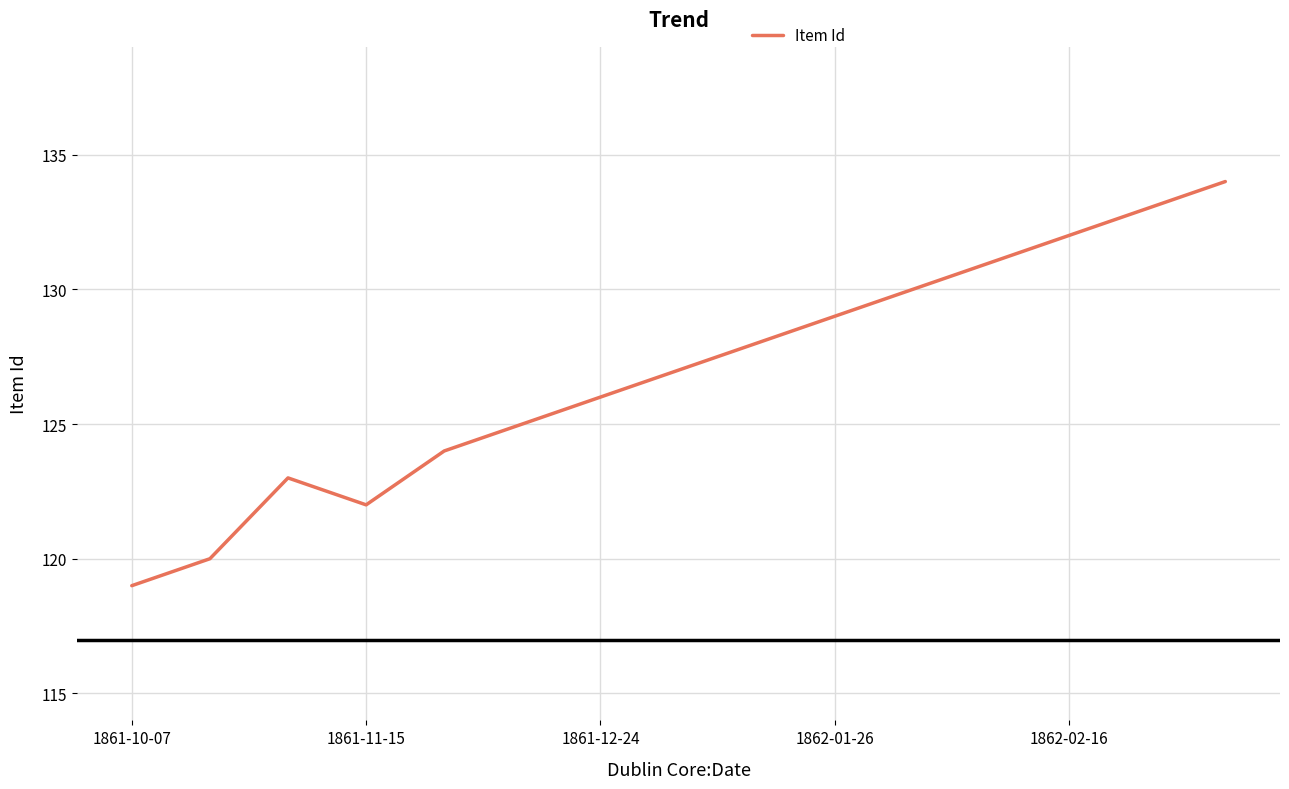

What is the minimum value shown in the chart?

119